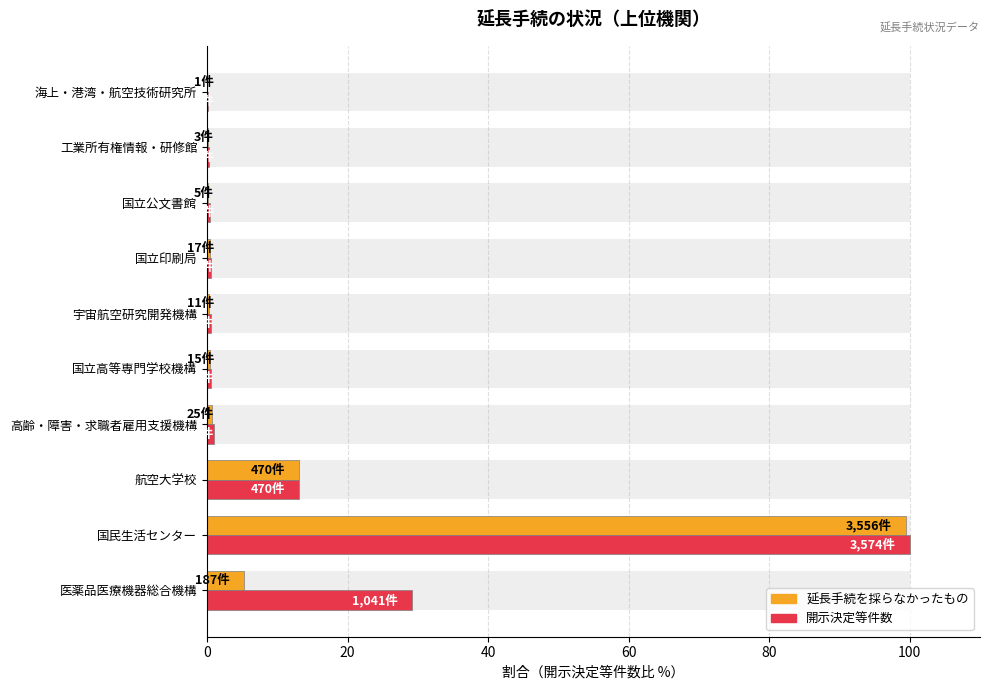

At how many categories does at least one series exceed 31?

1